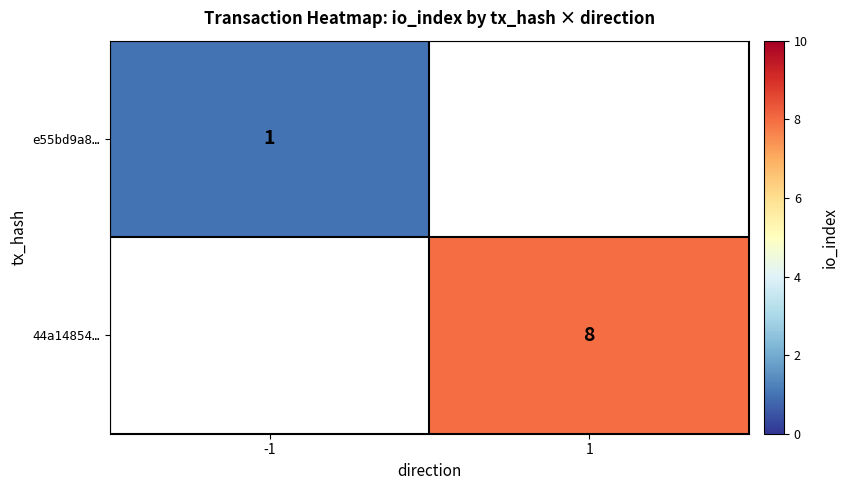

True or false: e55bd9a8… has a value of 2 at -1.

False